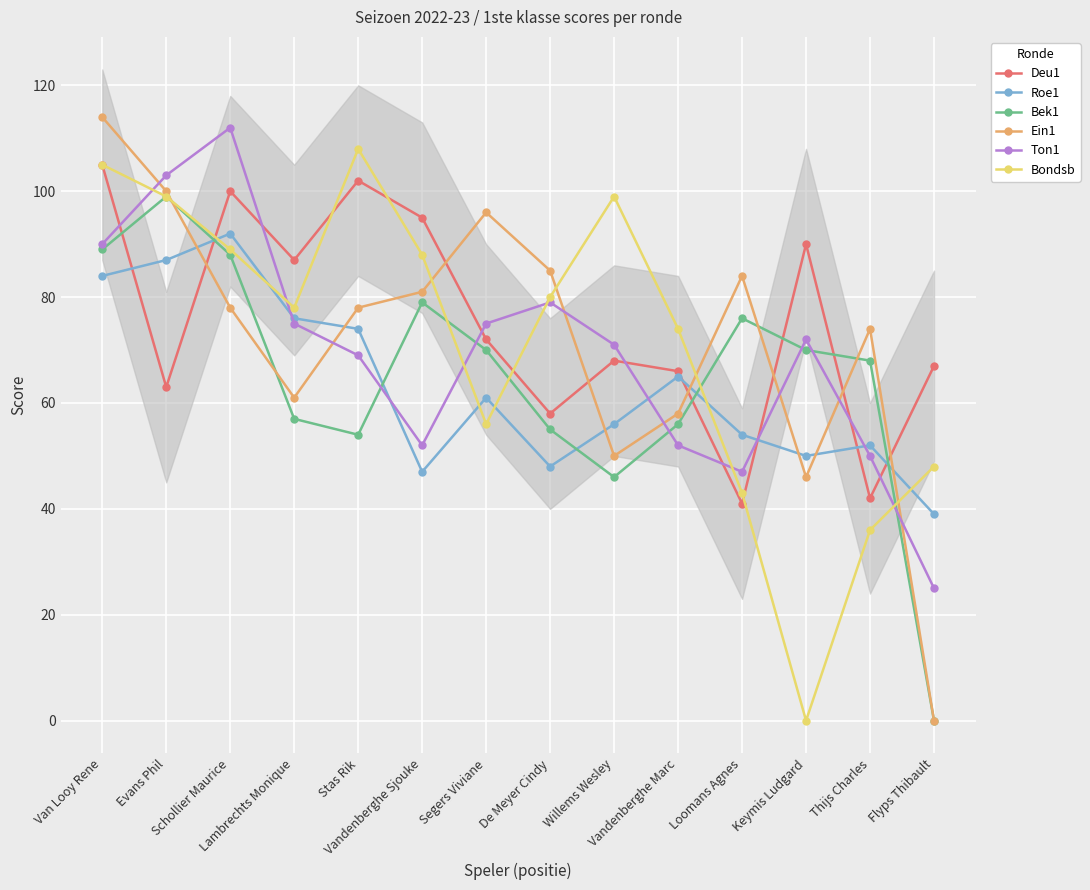

How many interior local valleys does the Roe1 series have?

3